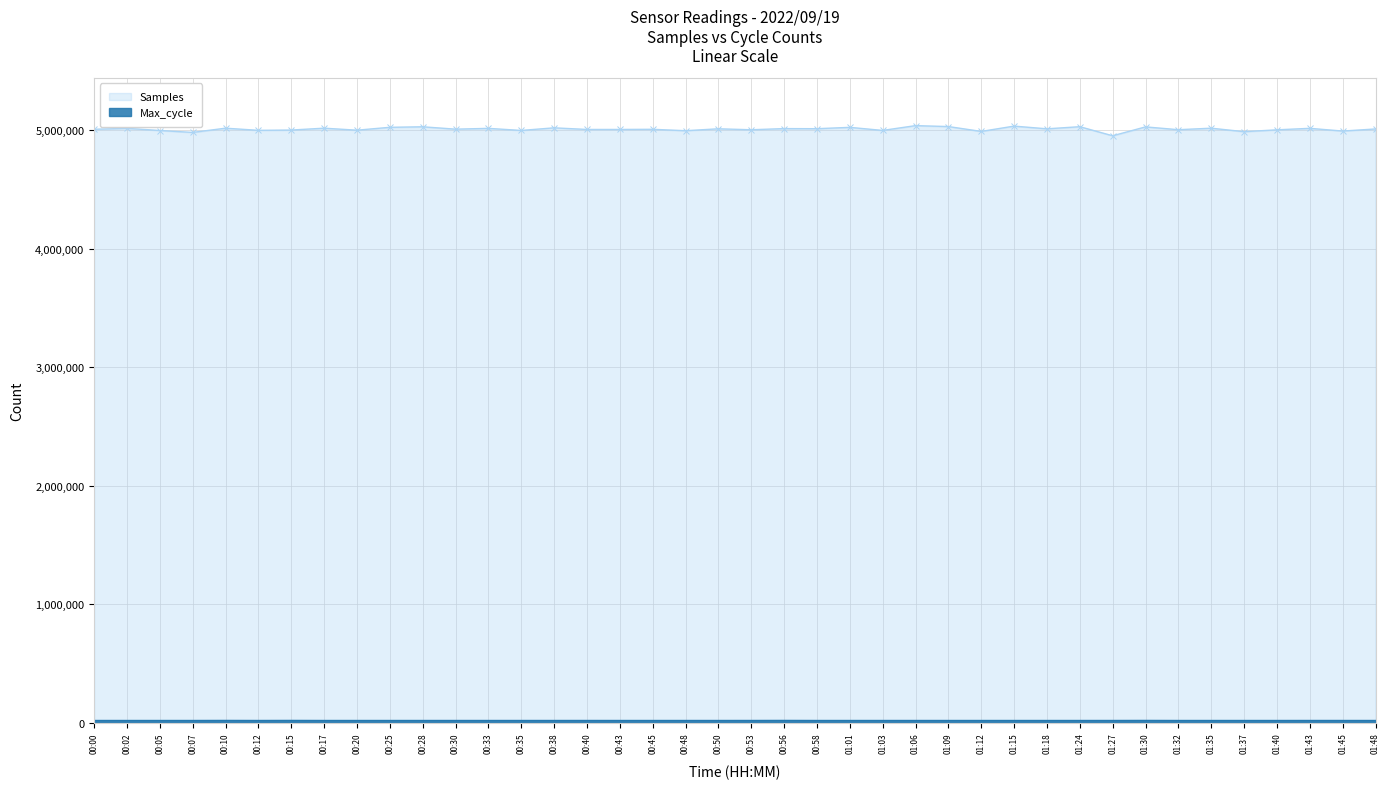

Which series has the largest total across all categories?

Samples